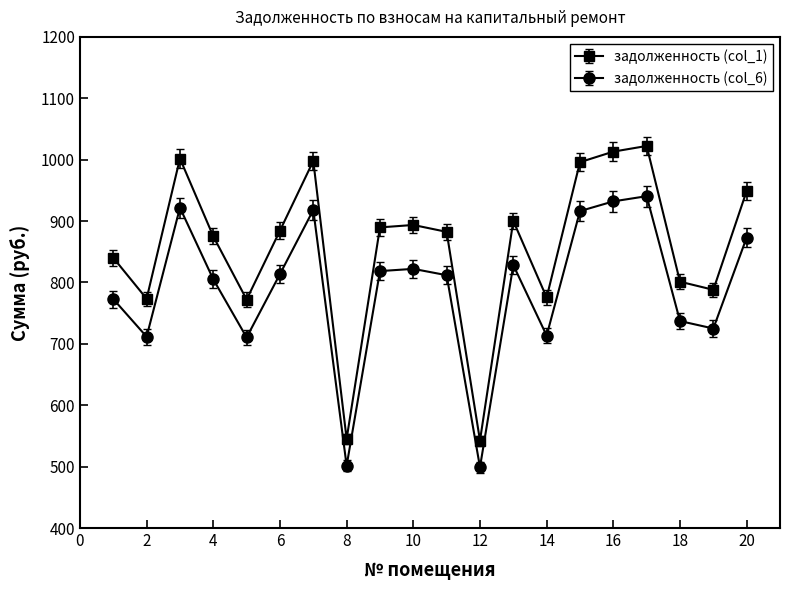

True or false: задолженность (col_6) and задолженность (col_1) intersect in this chart.

False